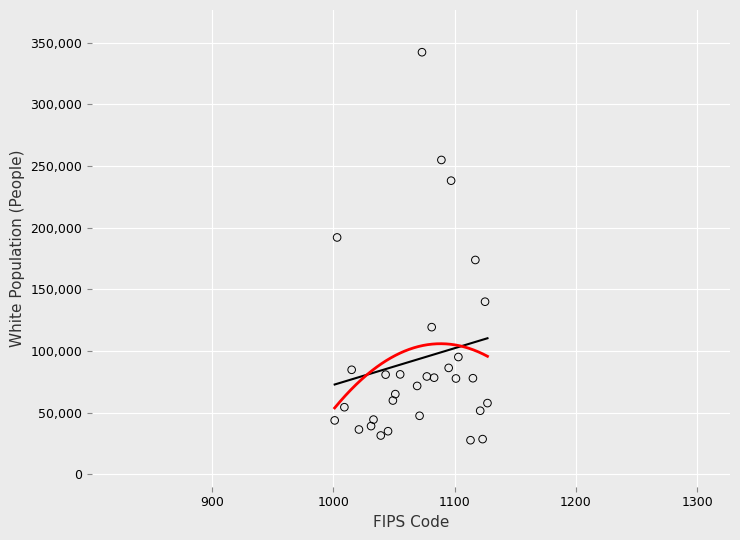

What is the range of X values (max minus min)?

126